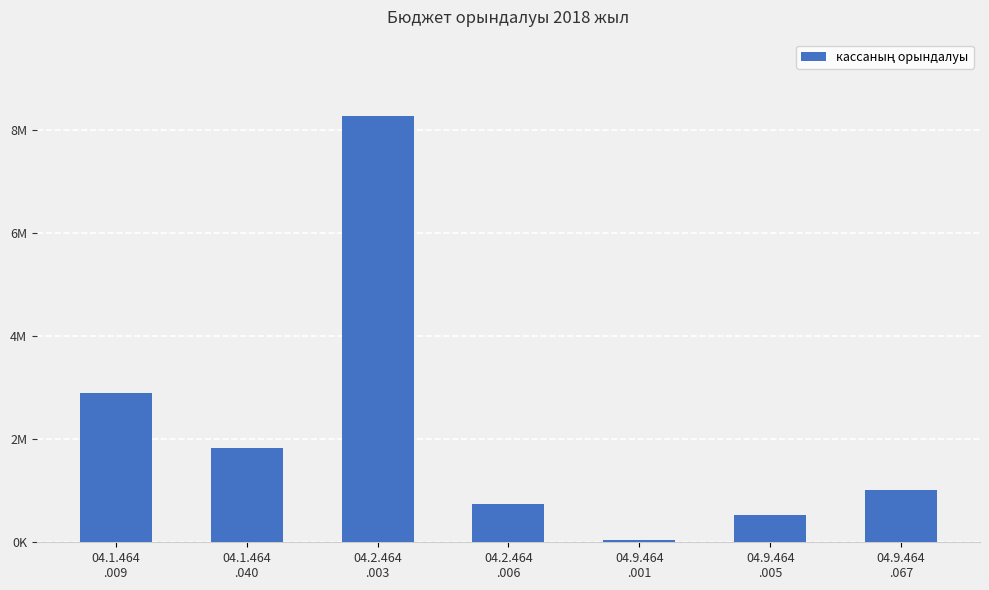

At which category does the chart reach its minimum across all series?

04.9.464
.001